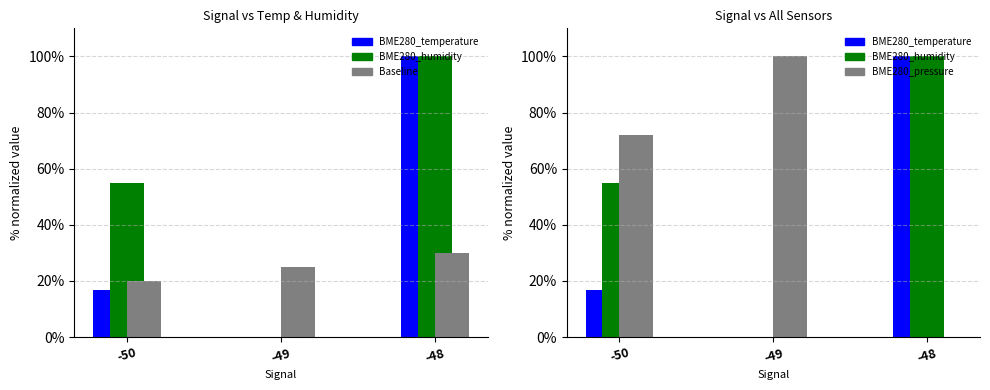

What is the maximum value shown in the chart?

100.0